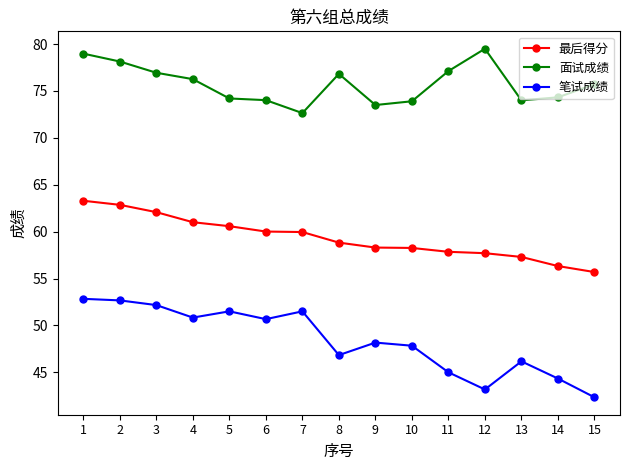

True or false: 面试成绩 has a value of 79.0 at 1.

True